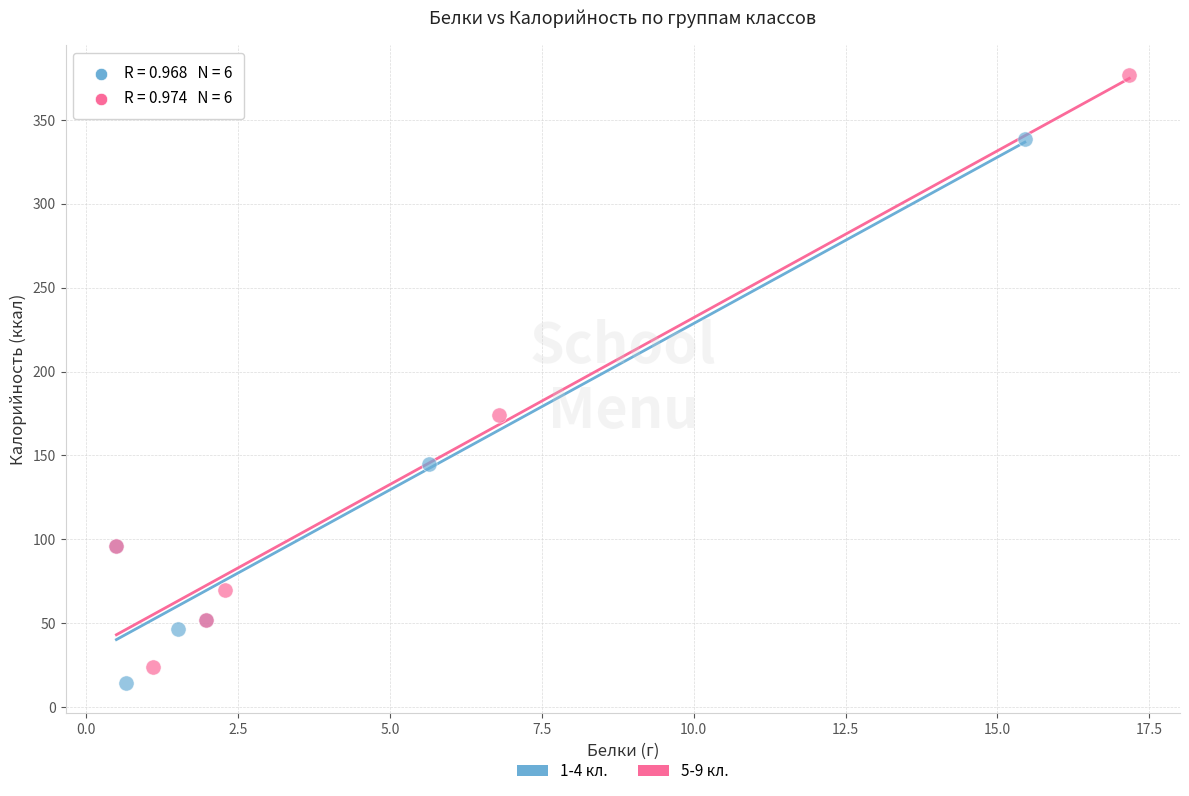

Which series contains the highest Y value?

5-9 кл.